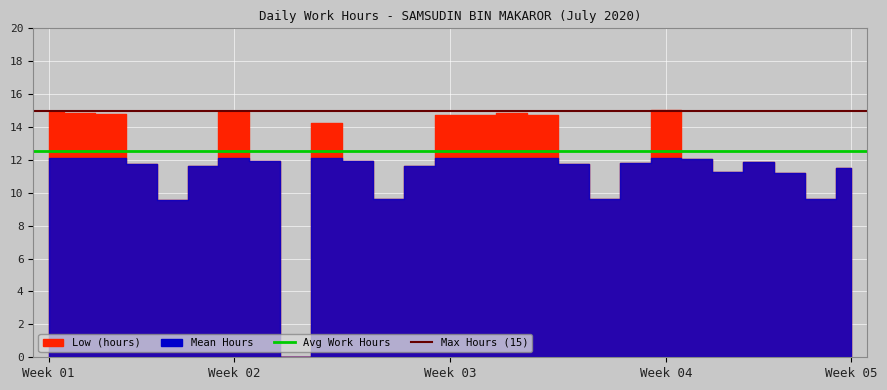

The value of Max Hours (15) at Week 02 is 15.0. True or false?

True